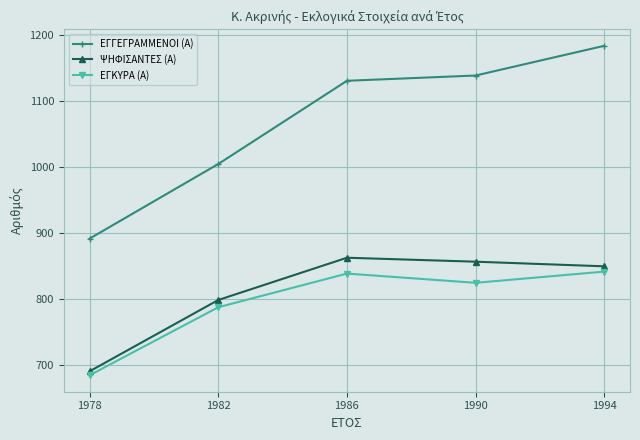

List the series in order of their peak value, highest first.

ΕΓΓΕΓΡΑΜΜΕΝΟΙ (Α), ΨΗΦΙΣΑΝΤΕΣ (Α), ΕΓΚΥΡΑ (Α)